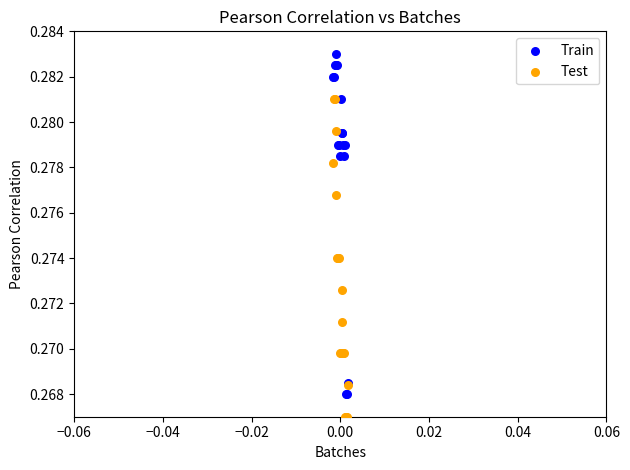

Which series contains the highest Y value?

Train